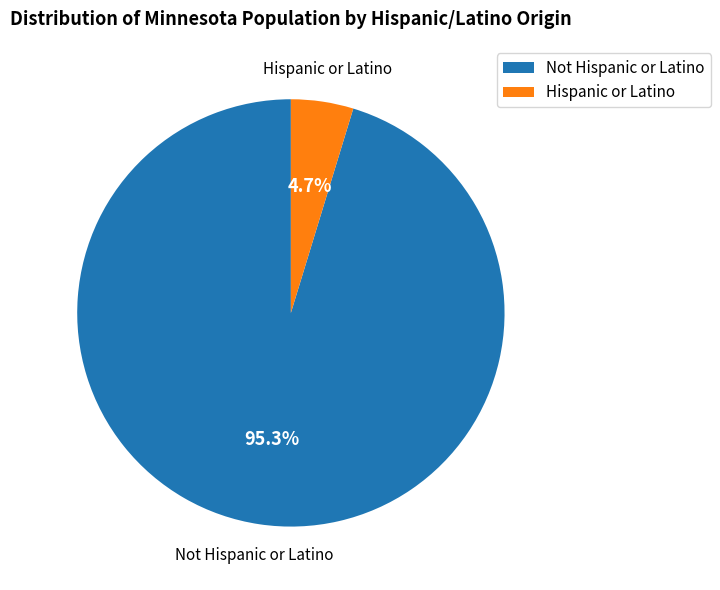

What is the largest slice in the pie chart?

Not Hispanic or Latino